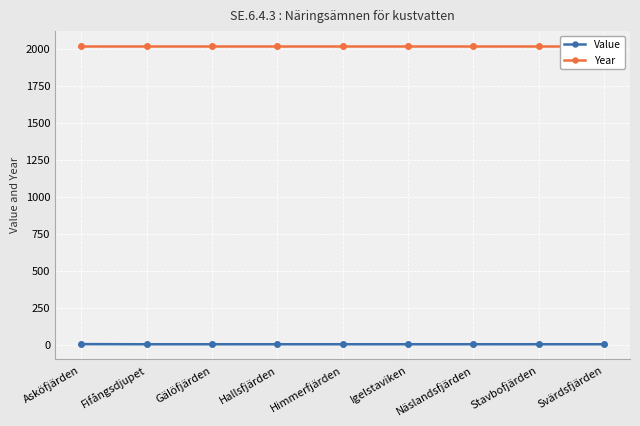

What is the average value of the Value series?

2